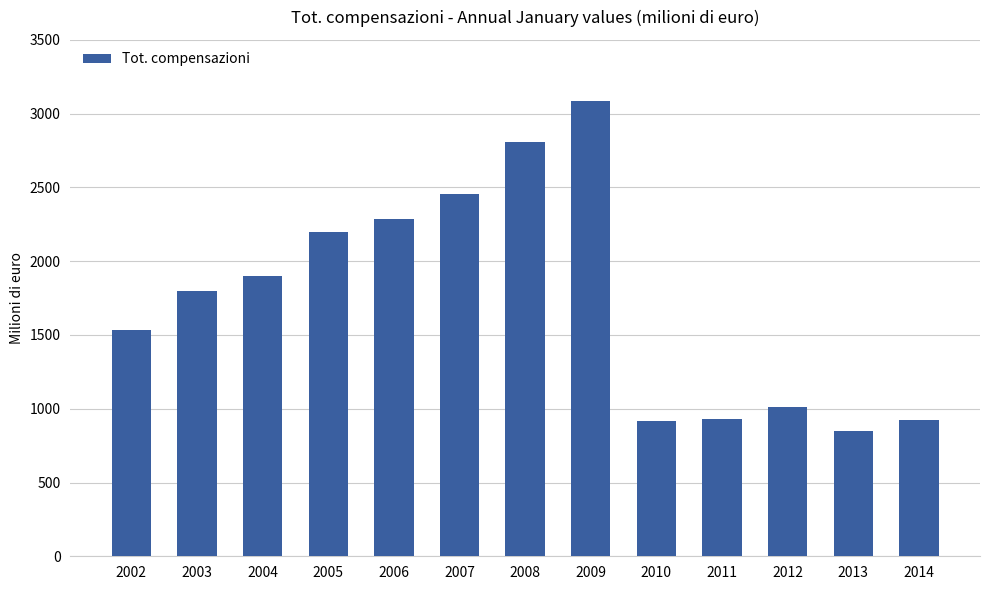

At which label is the value closest to 1965?

2004